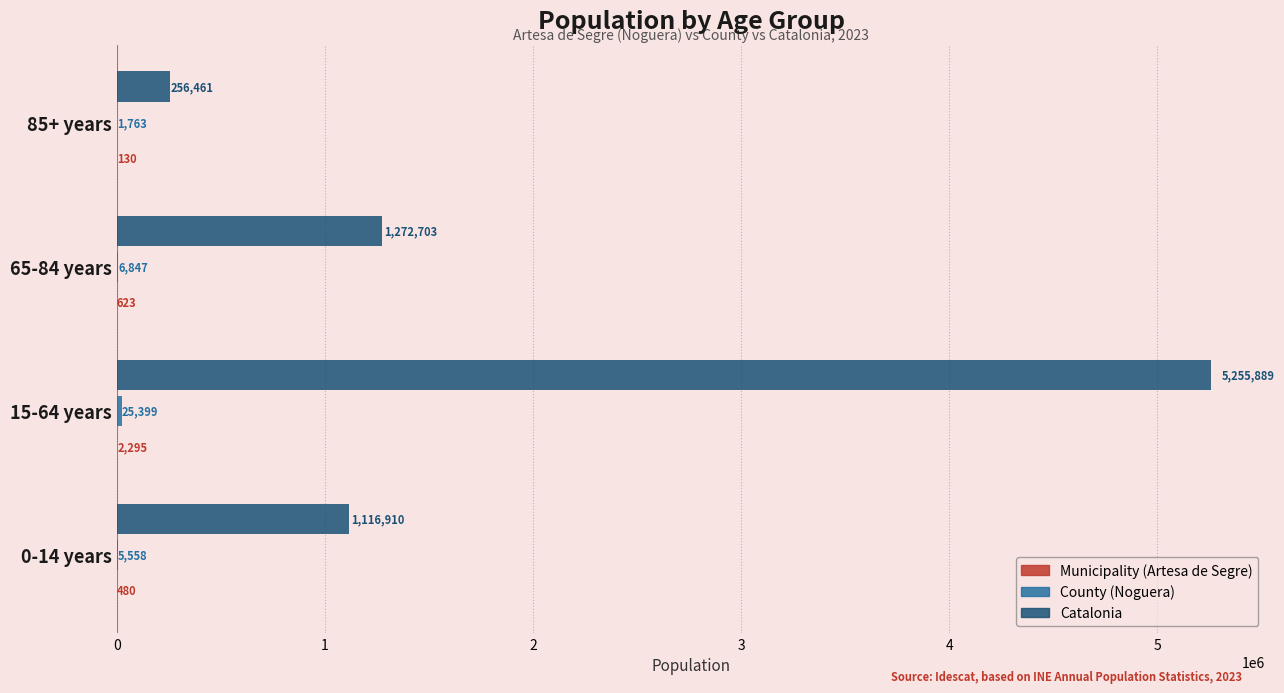

Read the Catalonia value at 65-84 years, to the nearest 100.

1272700